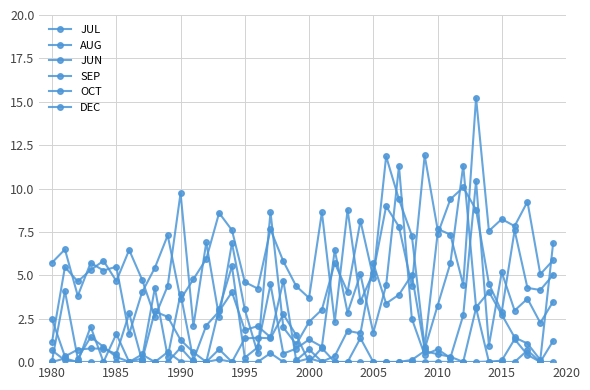

Does the chart have visible grid lines?

Yes